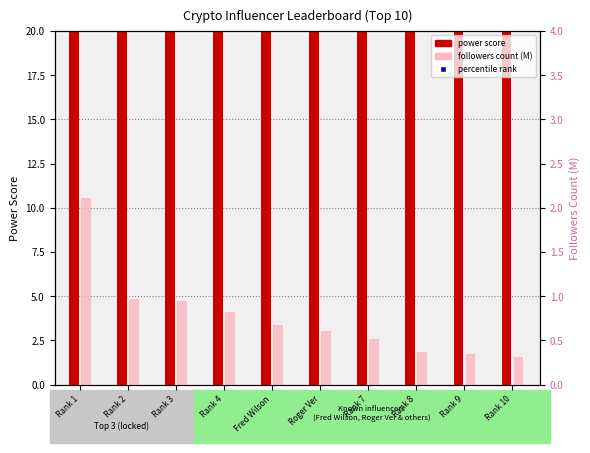

Reading left to right, transcribe all the data shown in this chart.

power score: 50.0	49.0	49.0	48.0	48.0	47.0	47.0	46.0	46.0	45.0
followers count (M): 2.1	1.0	0.9	0.8	0.7	0.6	0.5	0.4	0.3	0.3